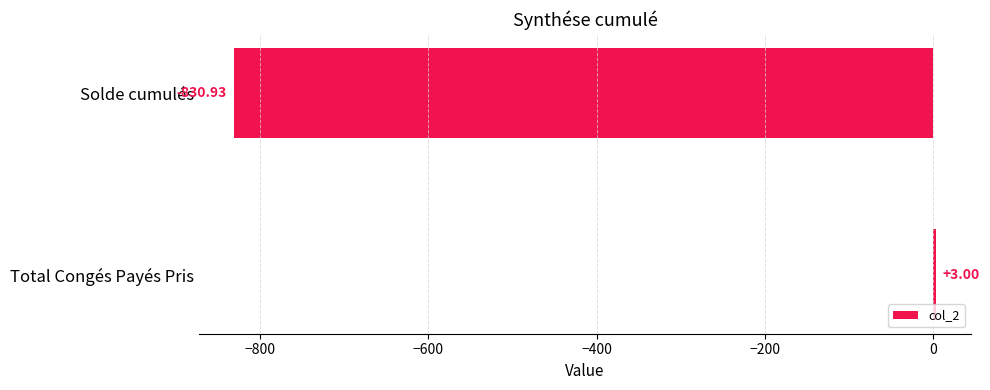

What is the sum of all values?

-827.9